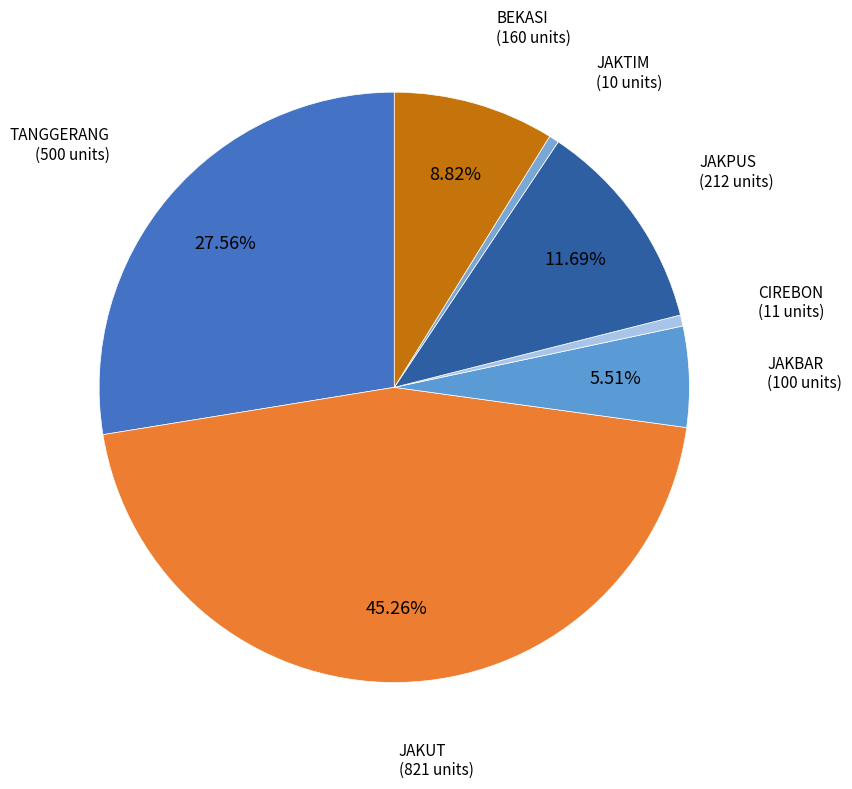

Combined, do JAKUT and TANGGERANG account for over 50%?

Yes